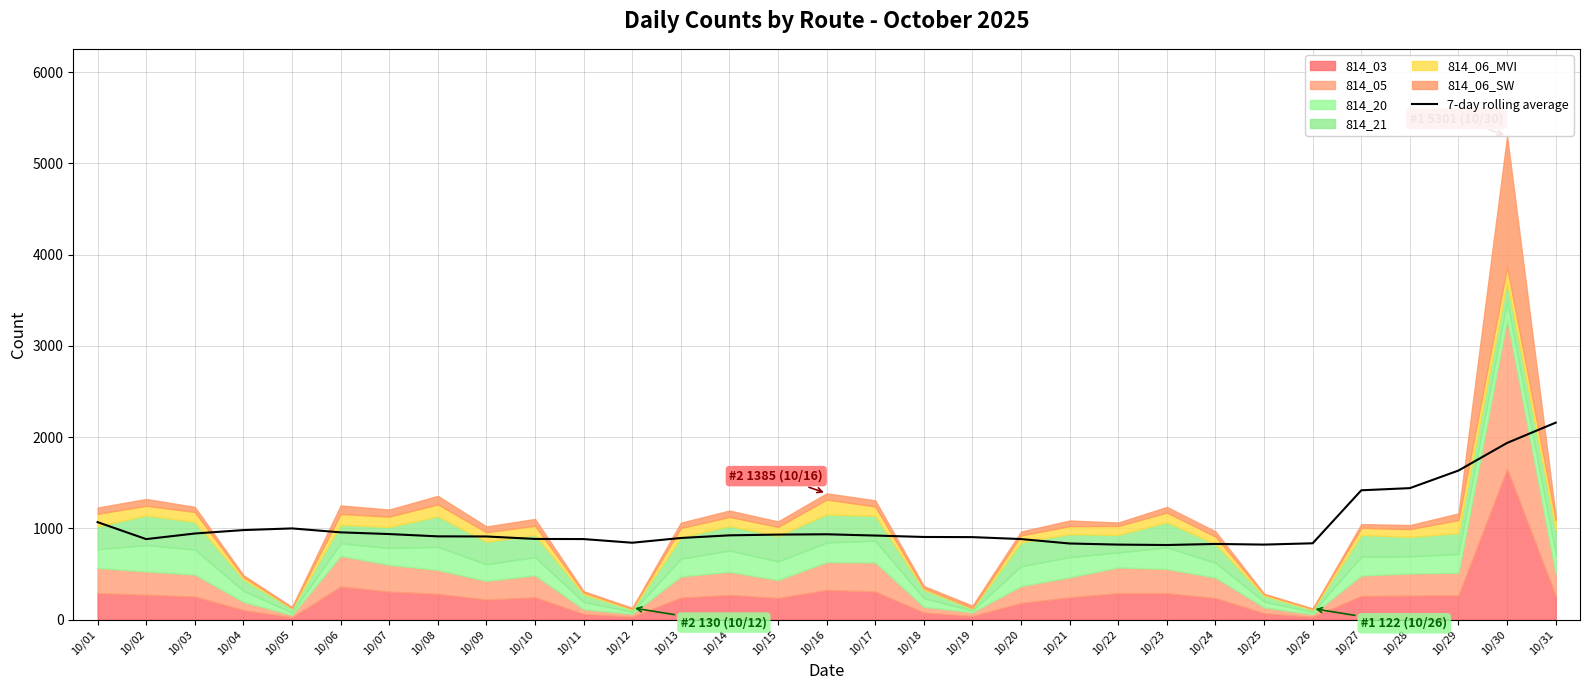

What is the difference between the maximum and second lowest values?

1336.2